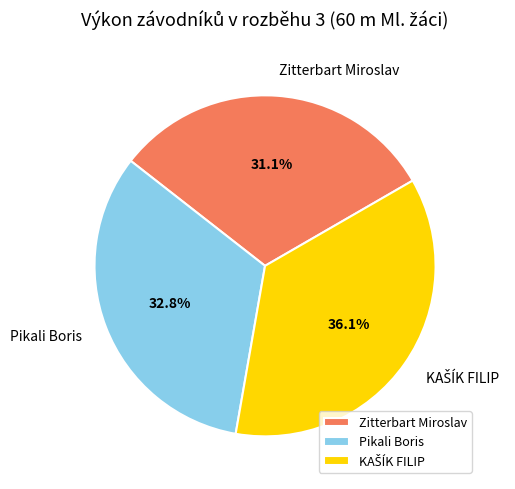

Is there any slice that represents more than half of the pie?

No